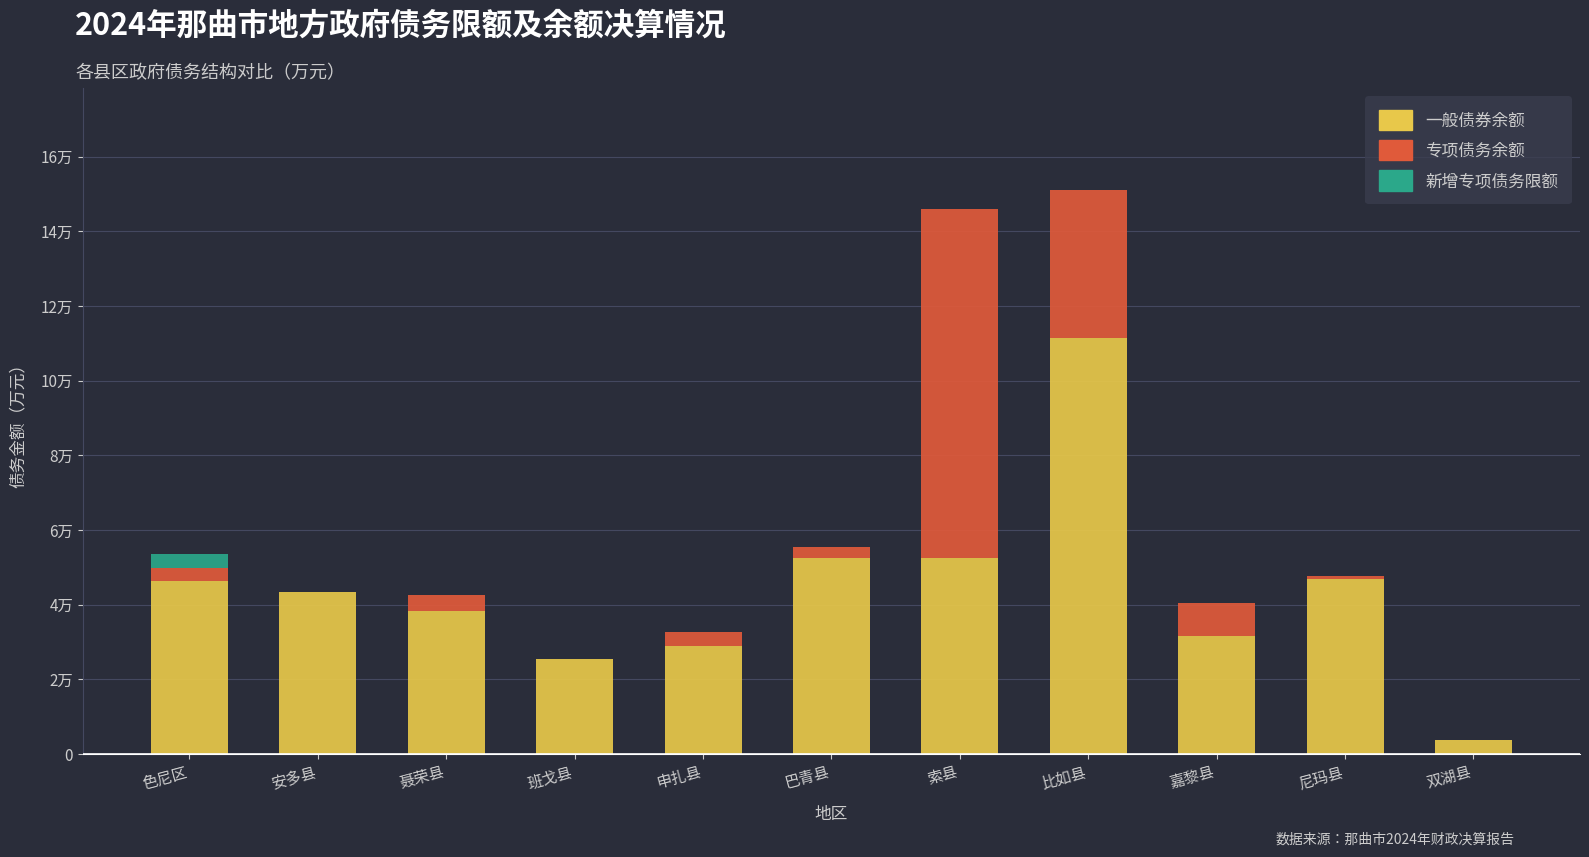

Which has a higher value, 班戈县 or 色尼区?

色尼区